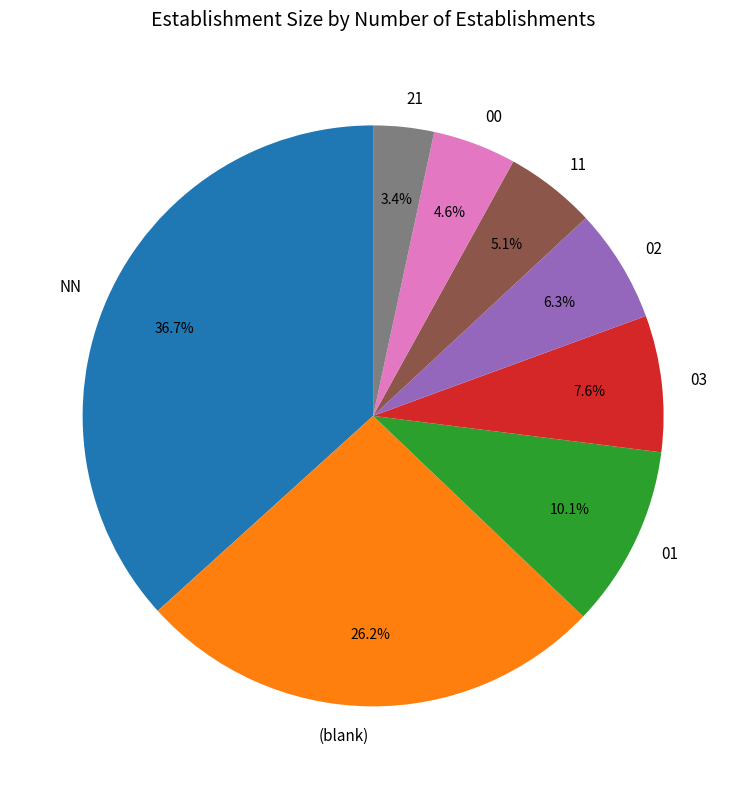

Is there a majority slice in this chart?

No